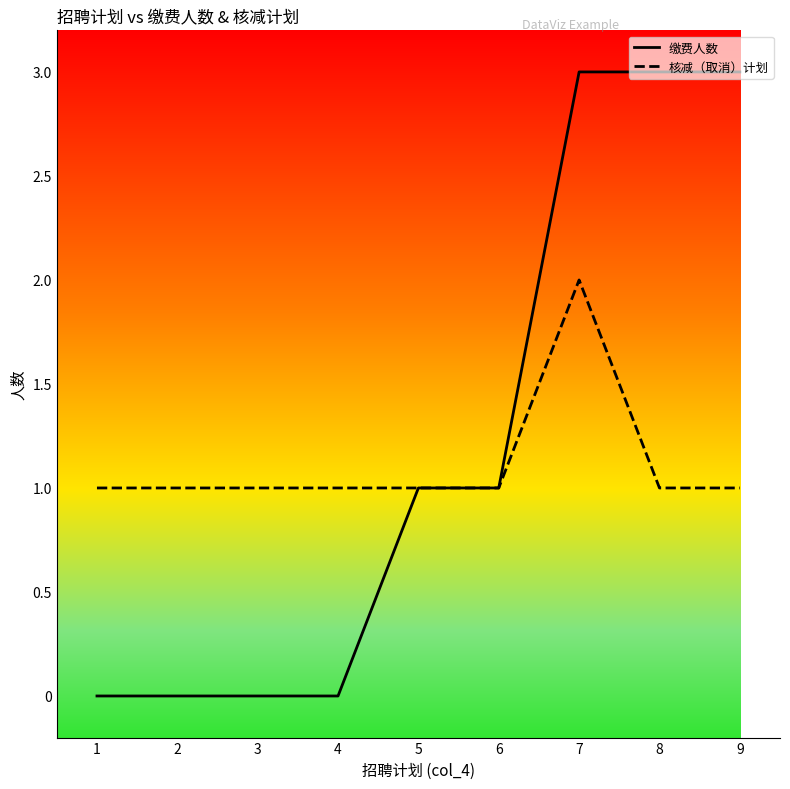

Does the chart display data point markers on the line(s)?

No